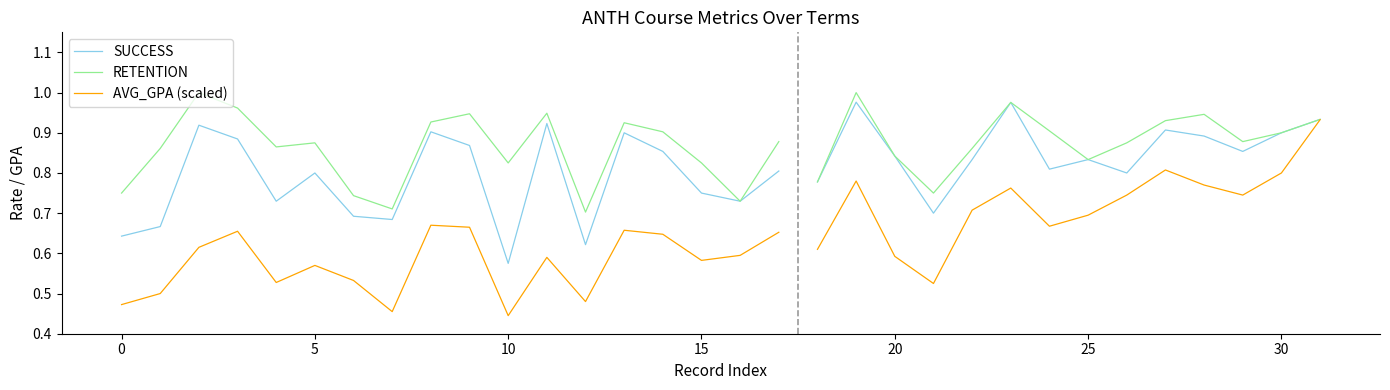

In AVG_GPA (scaled), how many points are lower than both neighbors (excluding endpoints)?

5